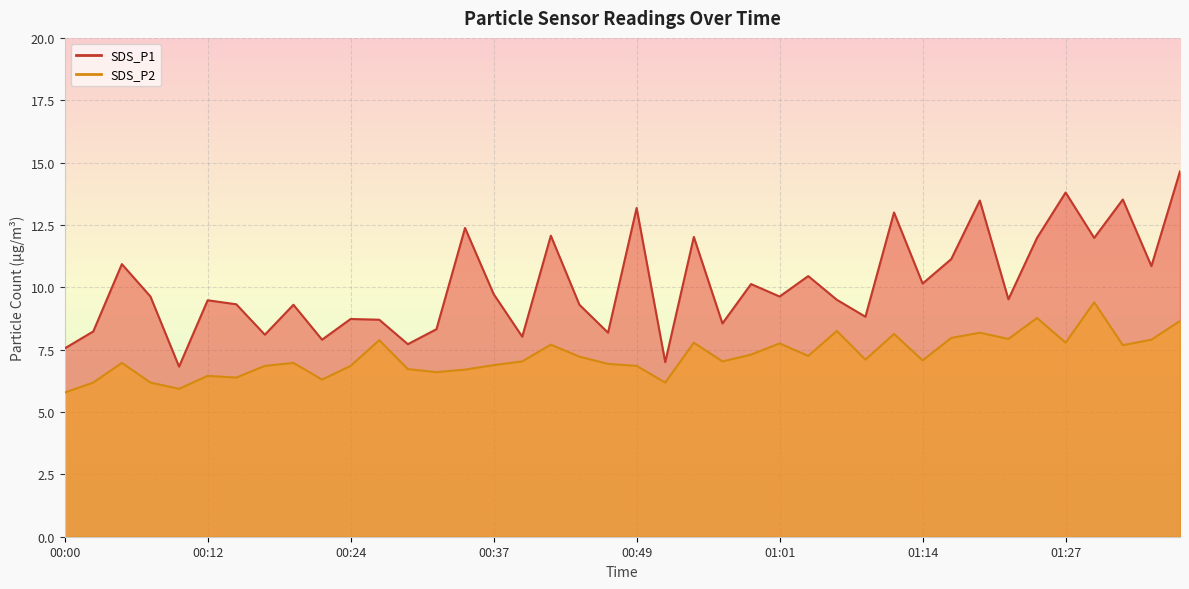

True or false: SDS_P2 and SDS_P1 intersect in this chart.

False